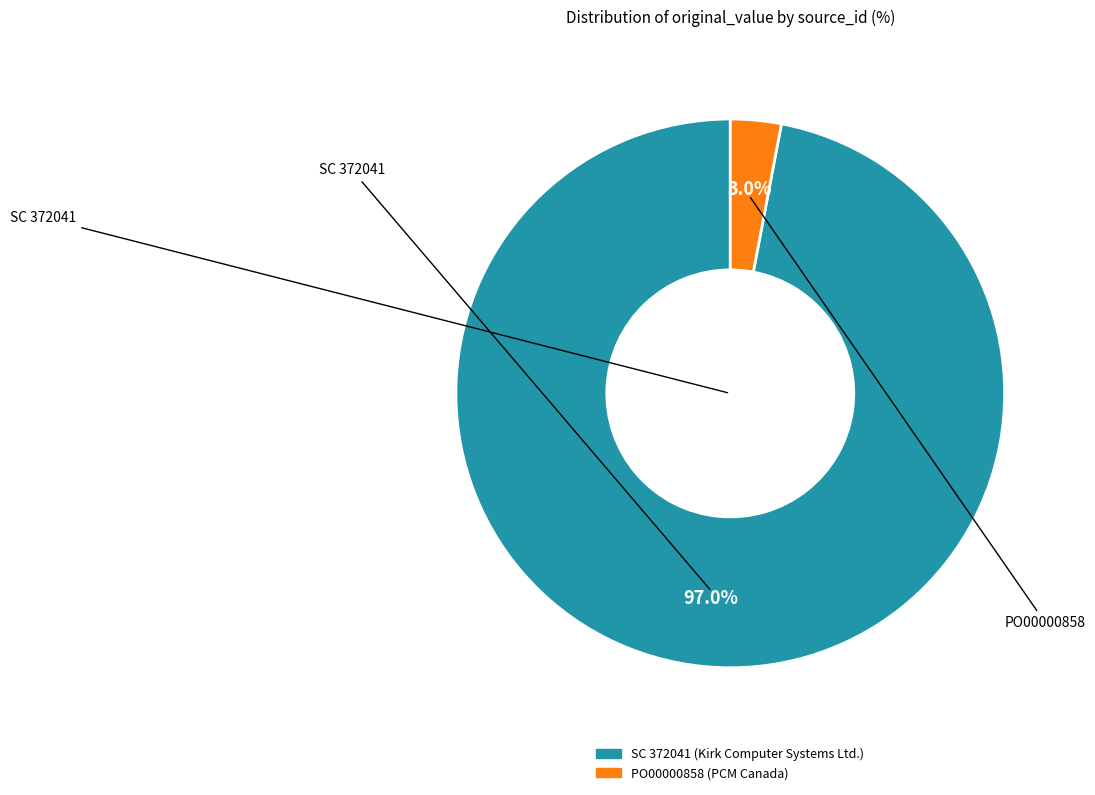

Is the sum of PO00000858 and SC 372041 greater than half?

Yes